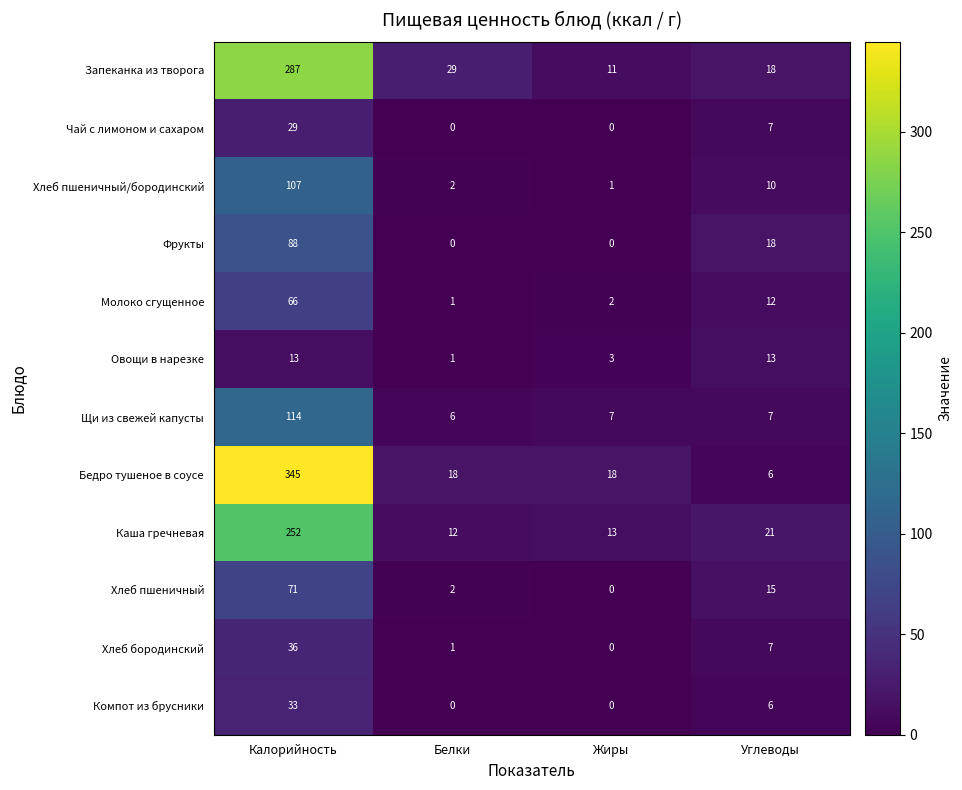

Is it true that Хлеб бородинский equals 7 at Углеводы?

True